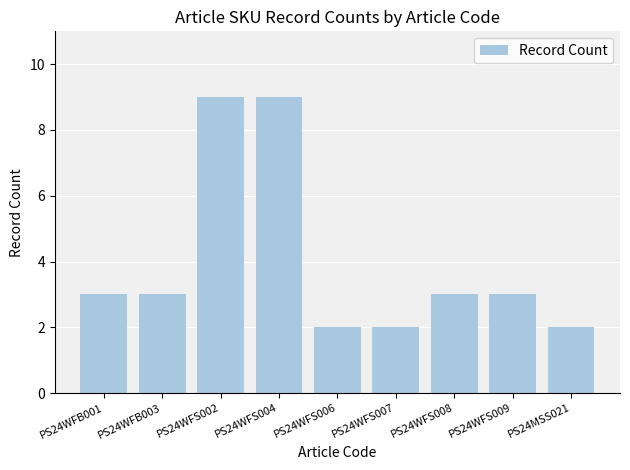

Does the chart contain any negative values?

No